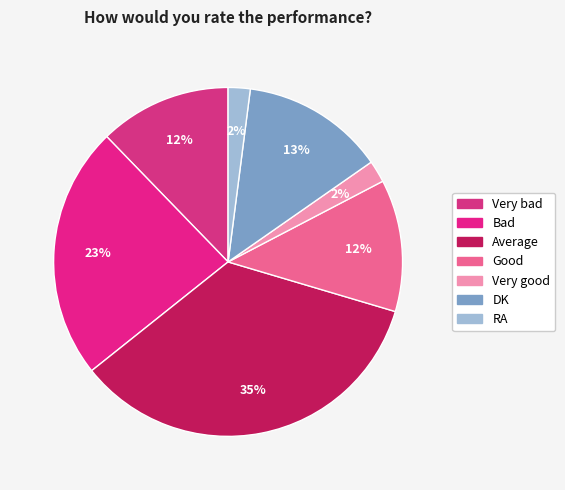

To the nearest percent, what is the difference between the DK and Very bad slice percentages?

1%